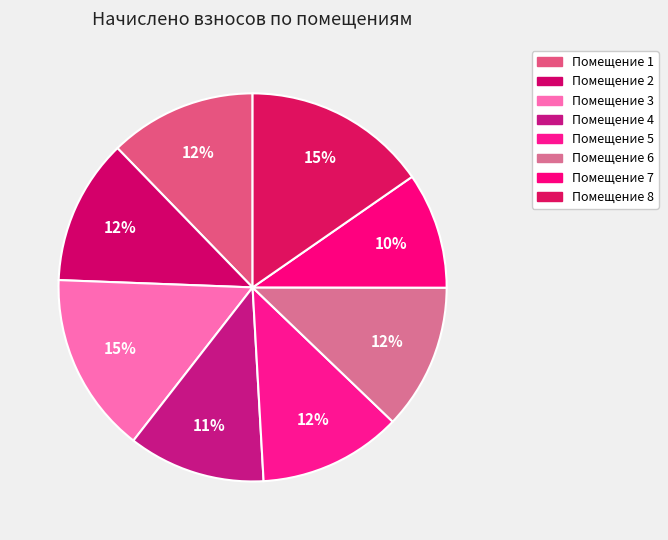

Which slice is the smallest?

7